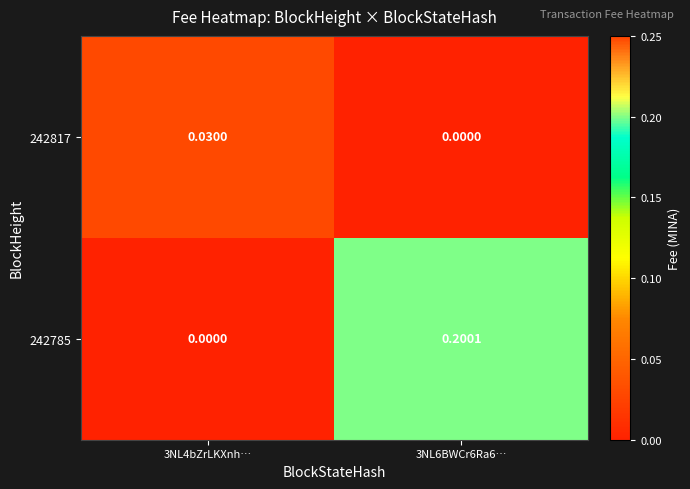

Rank the series at 3NL4bZrLKXnh… from highest to lowest value.

242817, 242785